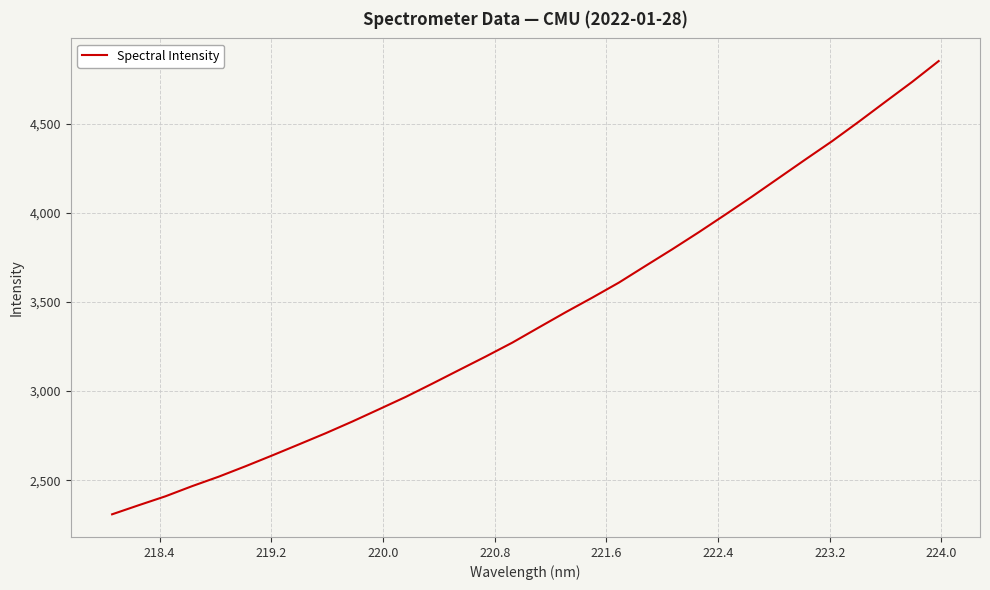

Reading right to left, what are all the values shown in this chart?

4852.0	4734.7	4623.6	4511.7	4402.7	4300.3	4196.3	4092.4	3991.4	3892.2	3796.1	3703.1	3609.2	3524.7	3442.7	3357.8	3272.2	3194.0	3118.3	3042.1	2967.5	2898.2	2829.4	2763.7	2701.2	2639.2	2578.7	2520.4	2467.0	2410.0	2360.0	2308.9